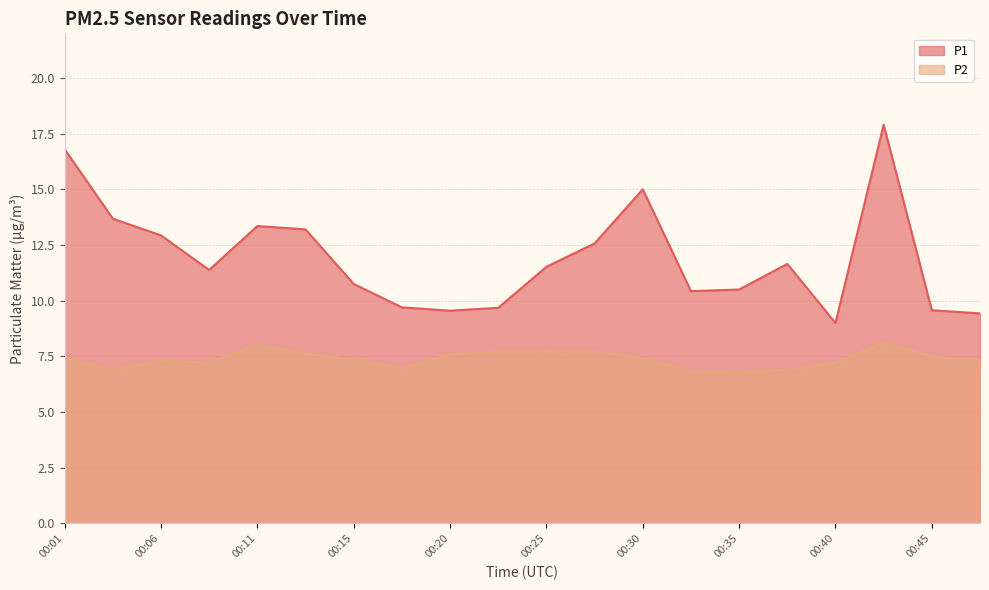

Which has a higher value, 00:35 or 00:42?

00:42